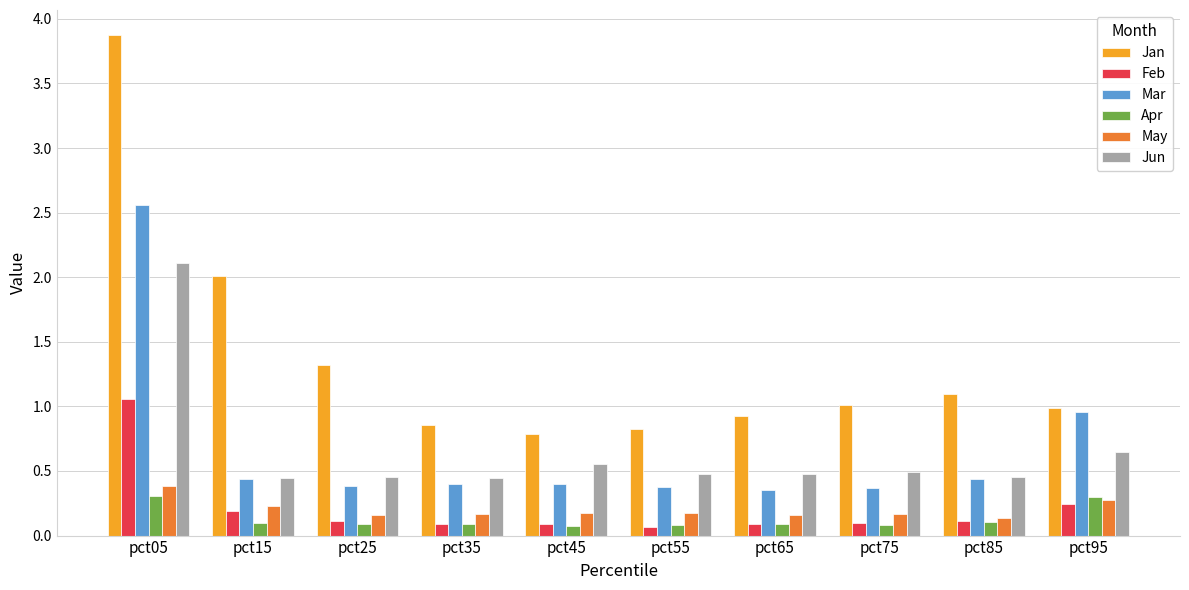

How many series are shown in this chart?

6